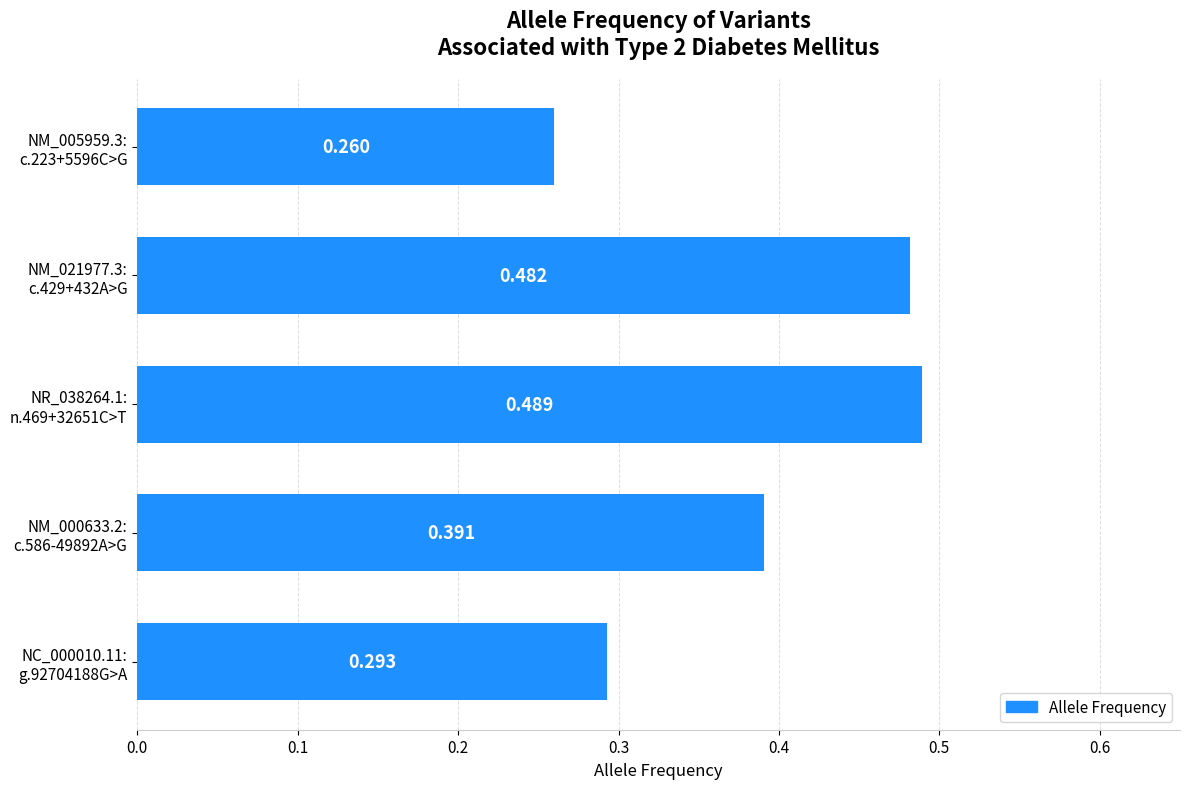

How many series are shown in this chart?

1